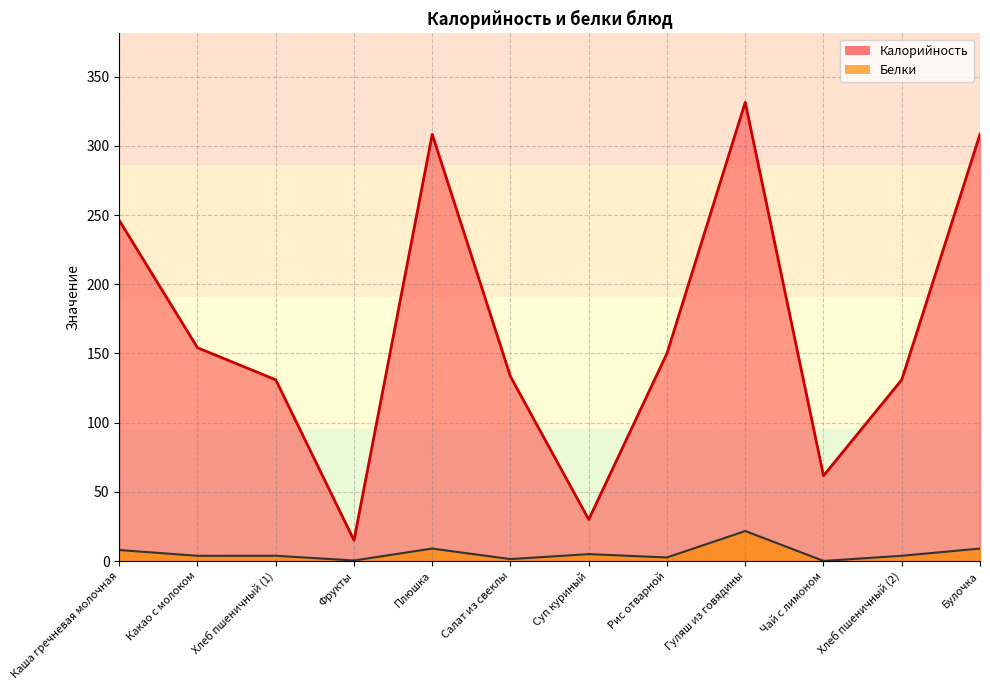

What is the difference between the highest and lowest values at Хлеб пшеничный (2)?

127.2